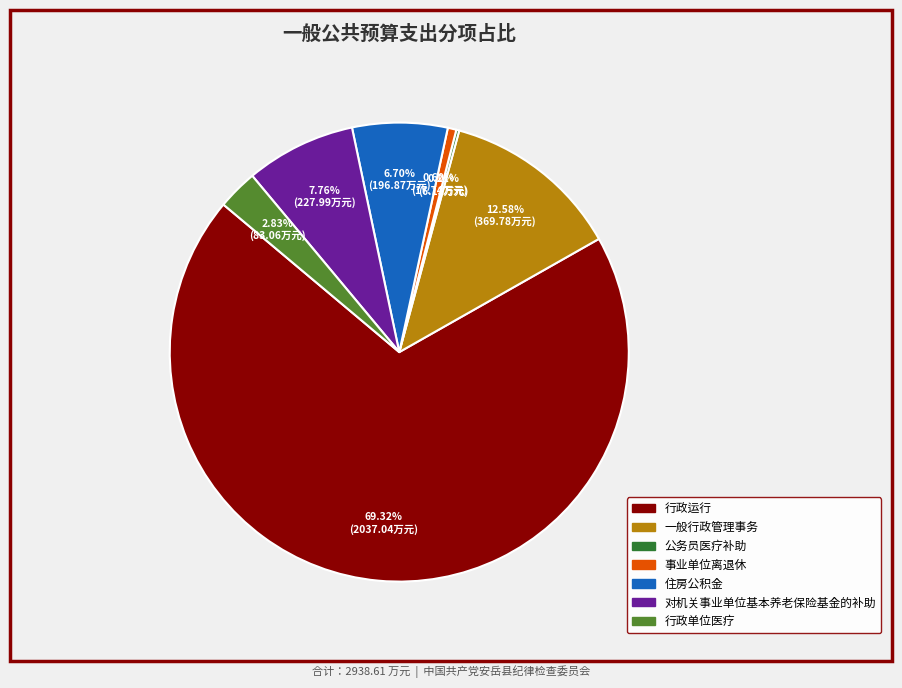

Do 事业单位离退休 and 行政单位医疗 together represent more than half of the pie?

No